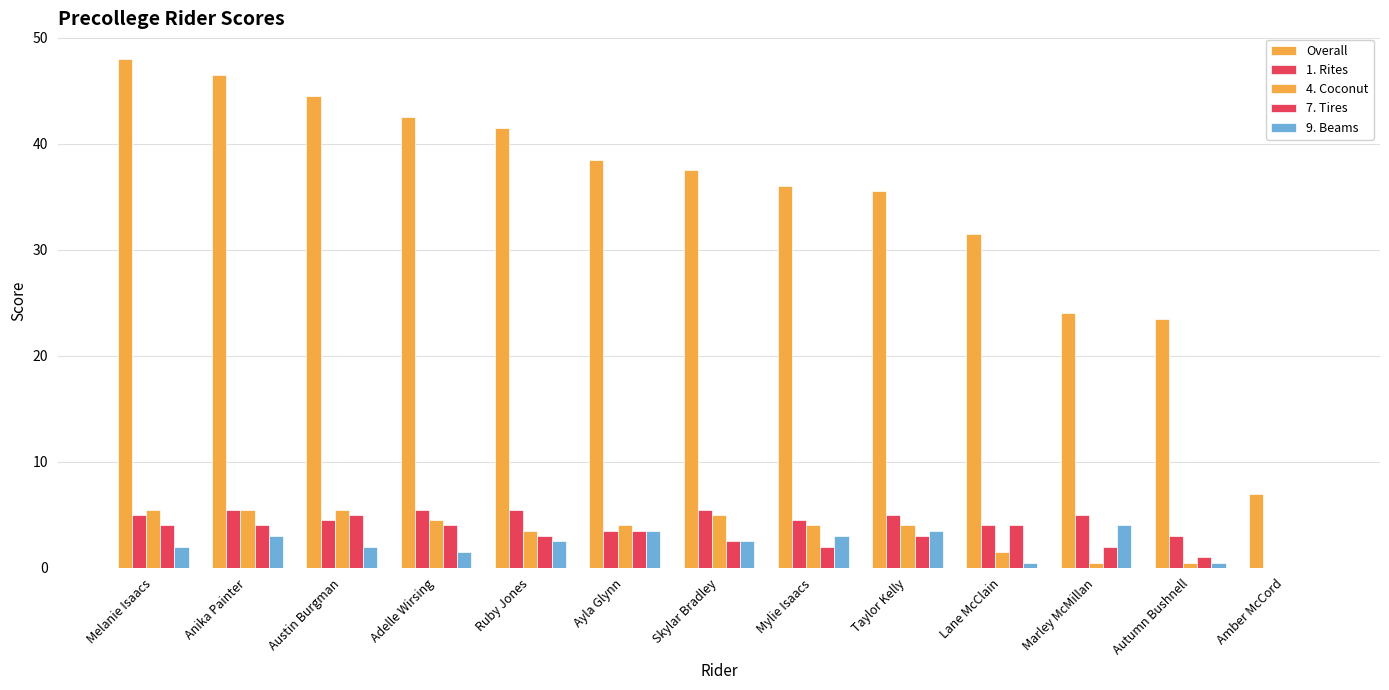

How many values in 9. Beams are above zero?

12